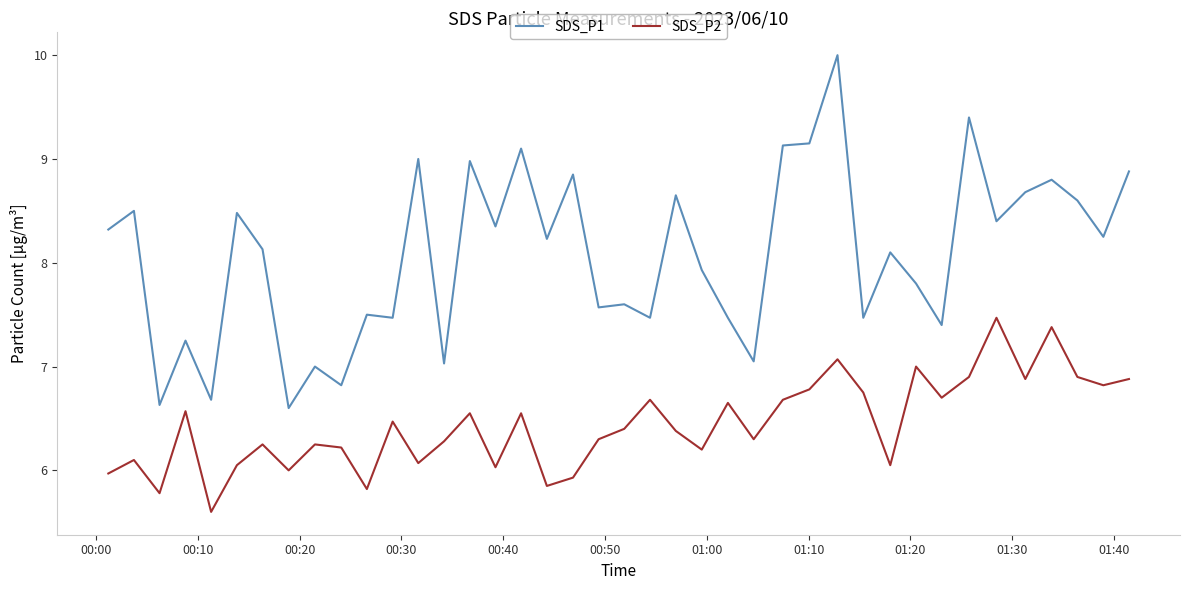

True or false: SDS_P2 and SDS_P1 intersect in this chart.

False